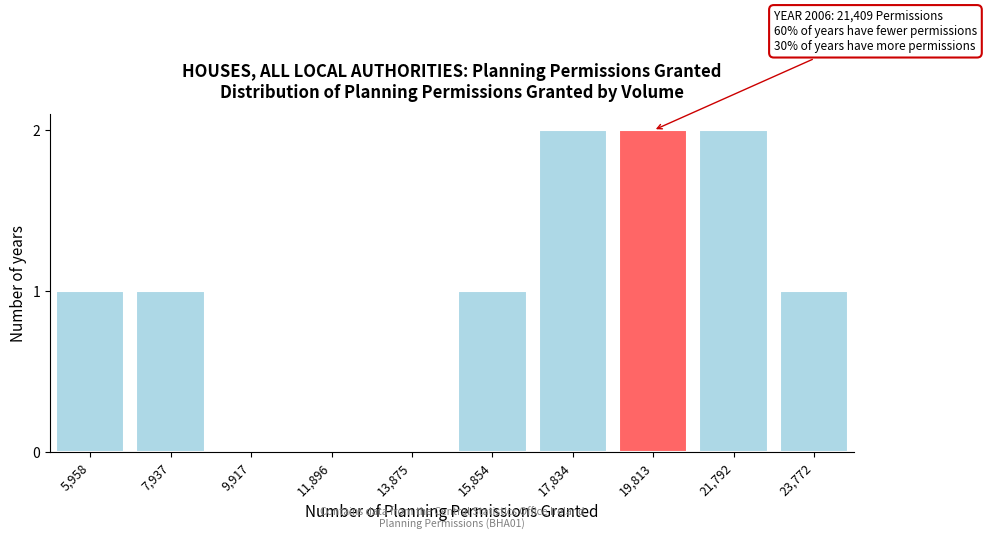

Reading left to right, transcribe all the data shown in this chart.

5,958=1	7,937=1	9,917=0	11,896=0	13,875=0	15,854=1	17,834=2	19,813=2	21,792=2	23,772=1